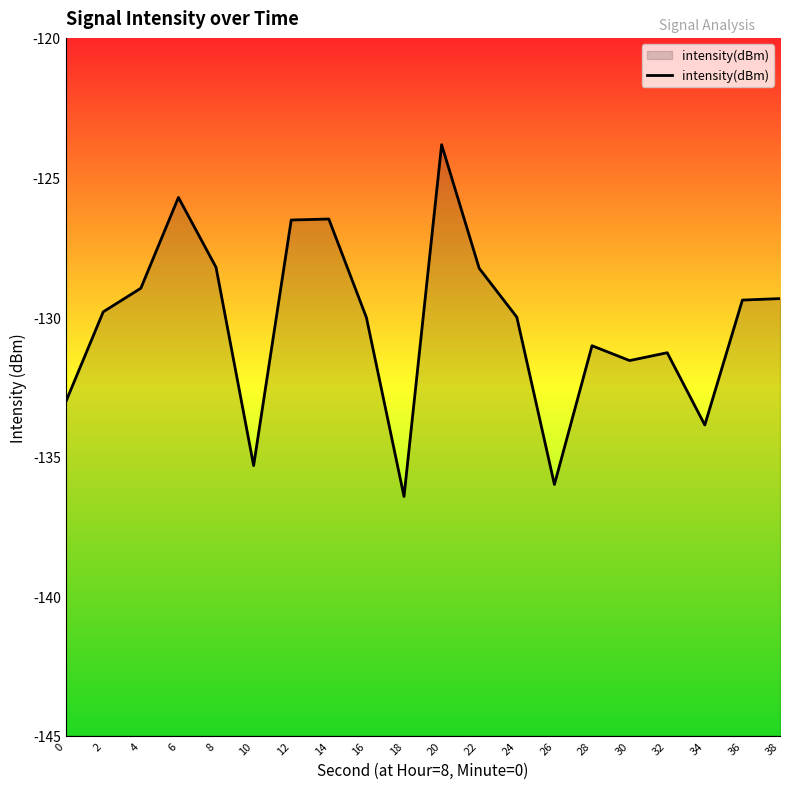

At which category does the chart reach its peak across all series?

20